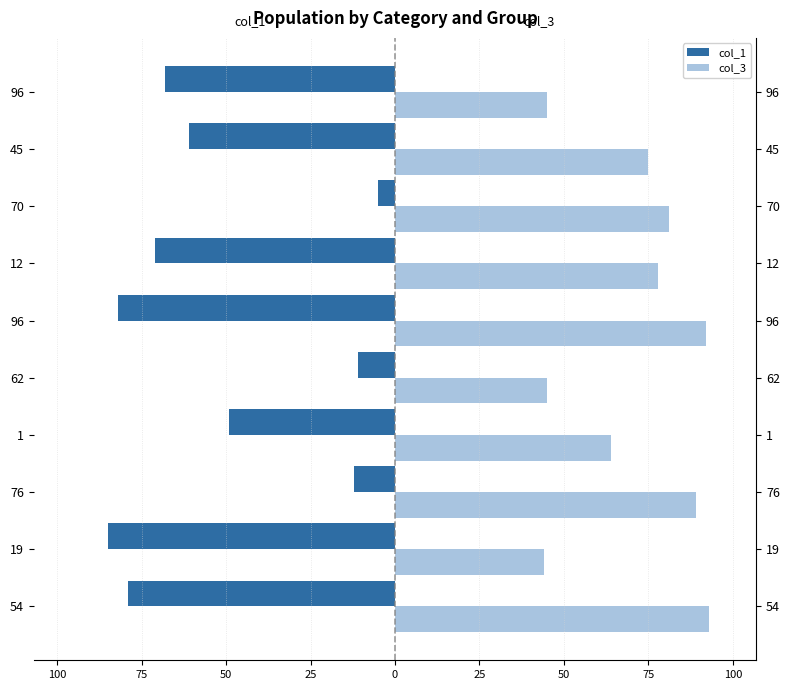

Reading right to left, list all the values displayed in this chart.

col_1: -68	-61	-5	-71	-82	-11	-49	-12	-85	-79
col_3: 45	75	81	78	92	45	64	89	44	93